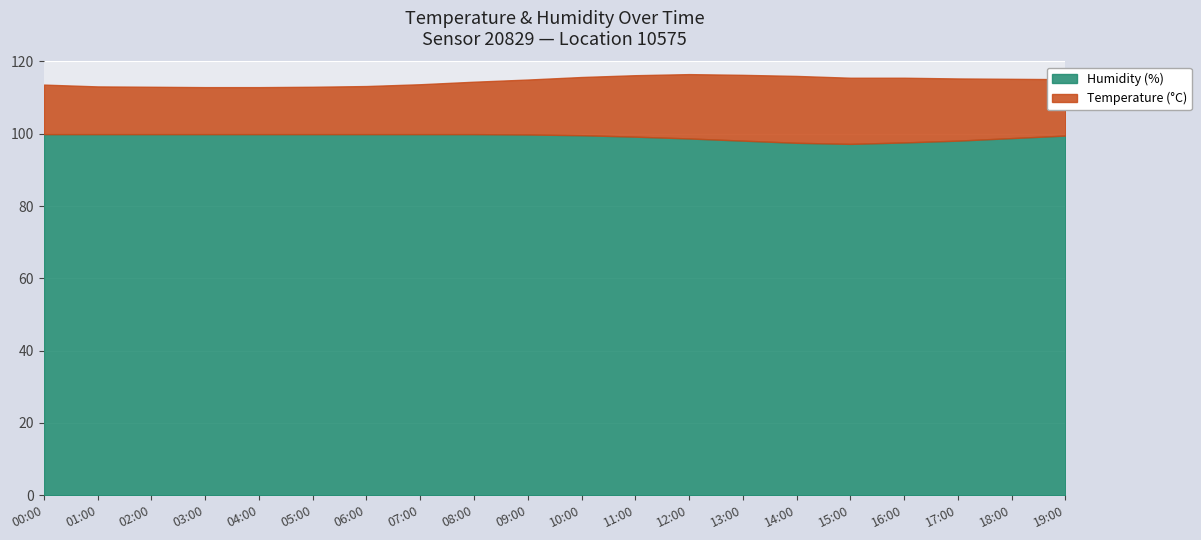

What is the label of the 13th point from the left?

12:00